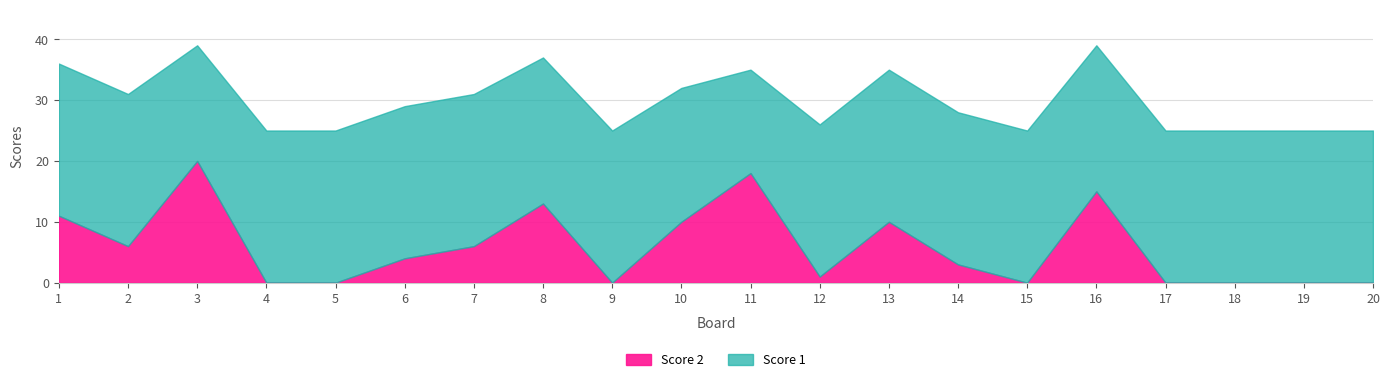

What value does the Score 1 series have at 5?

25